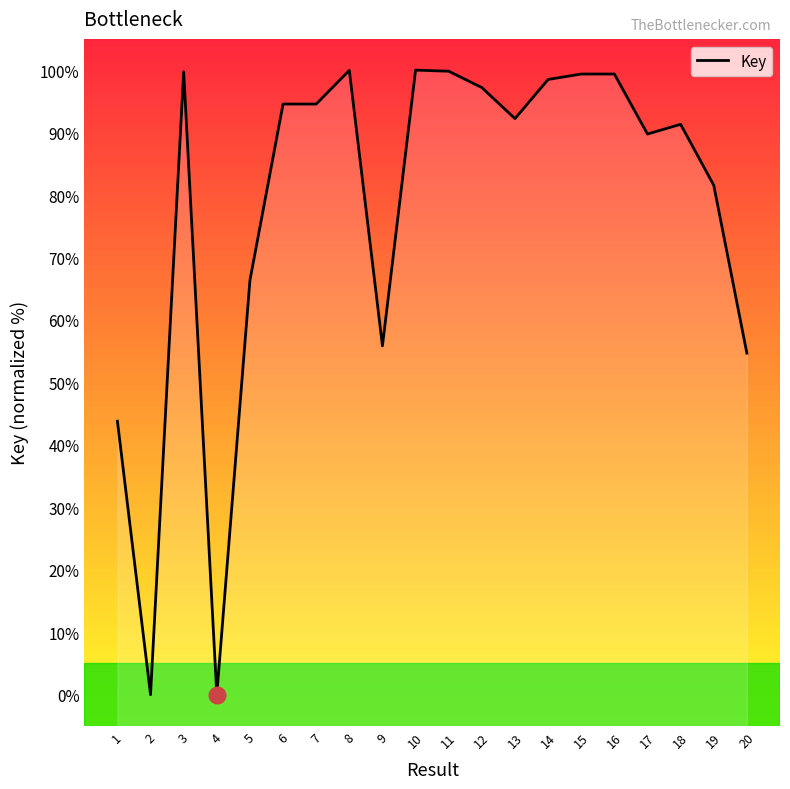

Does the chart have visible grid lines?

No